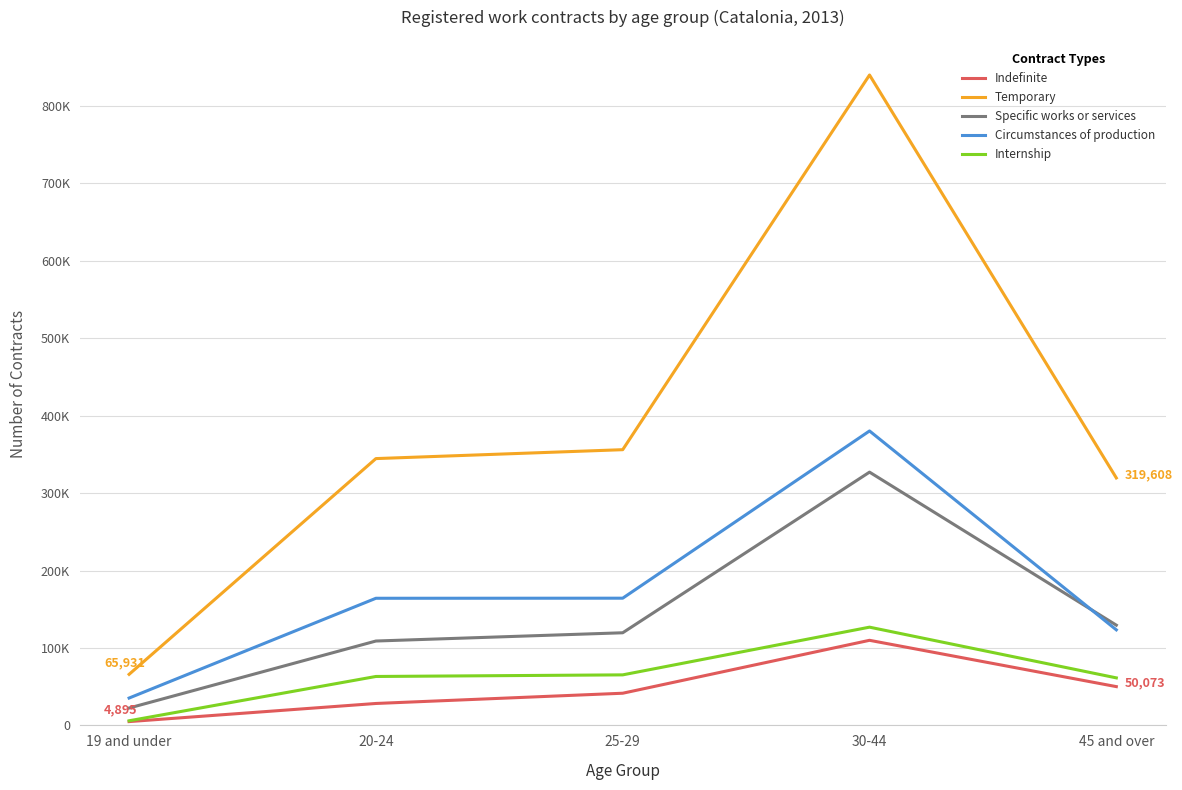

What is the difference between the Internship values at 20-24 and 19 and under?

57234